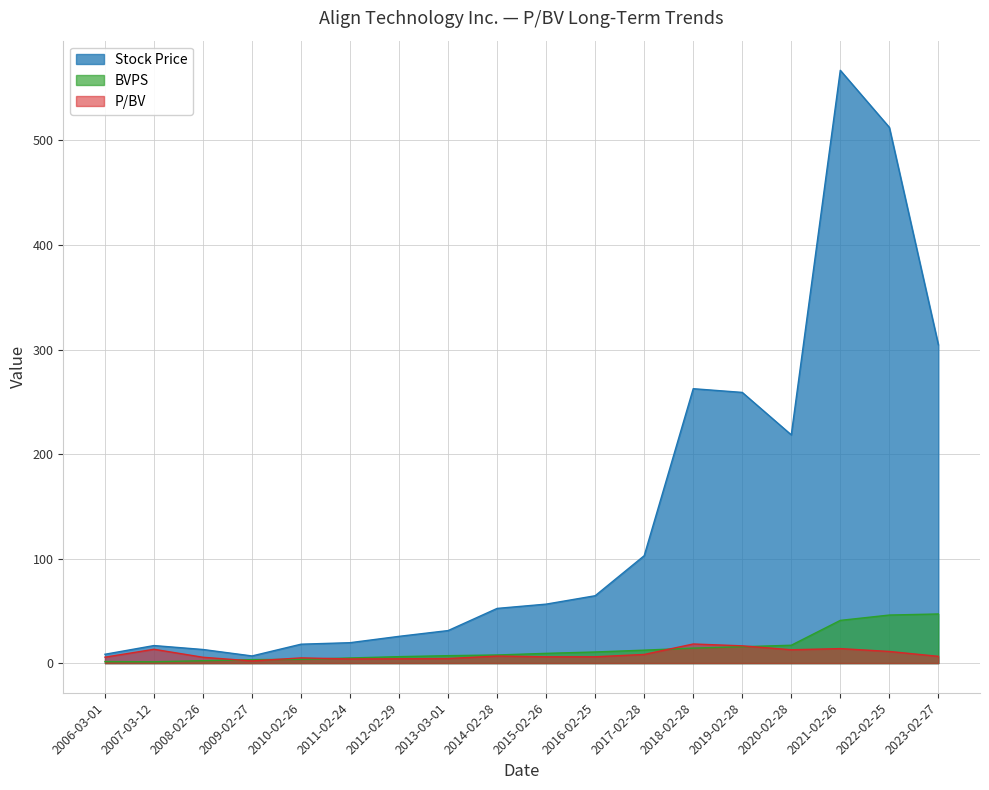

Reading left to right, list all the values displayed in this chart.

Stock Price: 2006-03-01=8.5	2007-03-12=16.8	2008-02-26=13.0	2009-02-27=6.8	2010-02-26=18.1	2011-02-24=19.5	2012-02-29=25.6	2013-03-01=31.1	2014-02-28=52.3	2015-02-26=56.4	2016-02-25=64.5	2017-02-28=102.8	2018-02-28=262.5	2019-02-28=259.0	2020-02-28=218.3	2021-02-26=567.1	2022-02-25=512.6	2023-02-27=304.6
BVPS: 2006-03-01=1.5	2007-03-12=1.3	2008-02-26=2.3	2009-02-27=3.3	2010-02-26=3.6	2011-02-24=4.9	2012-02-29=6.2	2013-03-01=7.1	2014-02-28=7.8	2015-02-26=9.3	2016-02-25=10.7	2017-02-28=12.4	2018-02-28=14.4	2019-02-28=15.7	2020-02-28=17.1	2021-02-26=40.9	2022-02-25=46.0	2023-02-27=47.0
P/BV: 2006-03-01=5.7	2007-03-12=13.2	2008-02-26=5.6	2009-02-27=2.1	2010-02-26=5.0	2011-02-24=4.0	2012-02-29=4.1	2013-03-01=4.4	2014-02-28=6.7	2015-02-26=6.0	2016-02-25=6.0	2017-02-28=8.3	2018-02-28=18.3	2019-02-28=16.5	2020-02-28=12.8	2021-02-26=13.9	2022-02-25=11.2	2023-02-27=6.5